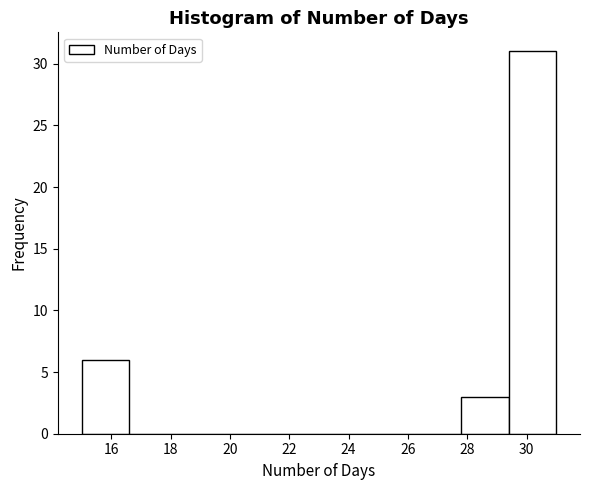

Reading left to right, transcribe this chart: for each bar, give the range it covers on the x-axis and its height. The values are not printed on the chart, so give them approximately, as read against the axis.

15.0 to 16.6: 6
16.6 to 18.2: 0
18.2 to 19.8: 0
19.8 to 21.4: 0
21.4 to 23.0: 0
23.0 to 24.6: 0
24.6 to 26.2: 0
26.2 to 27.8: 0
27.8 to 29.4: 3
29.4 to 31.0: 31